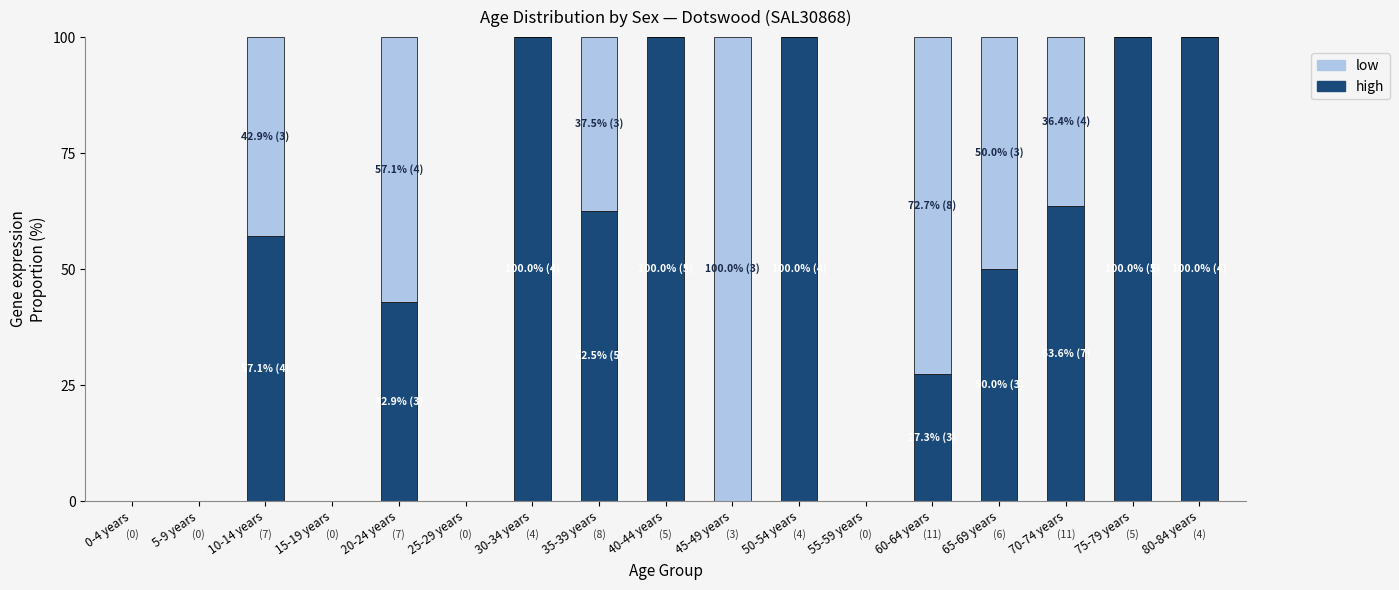

What is the sum of the high values at 5-9 years and 35-39 years?

62.5